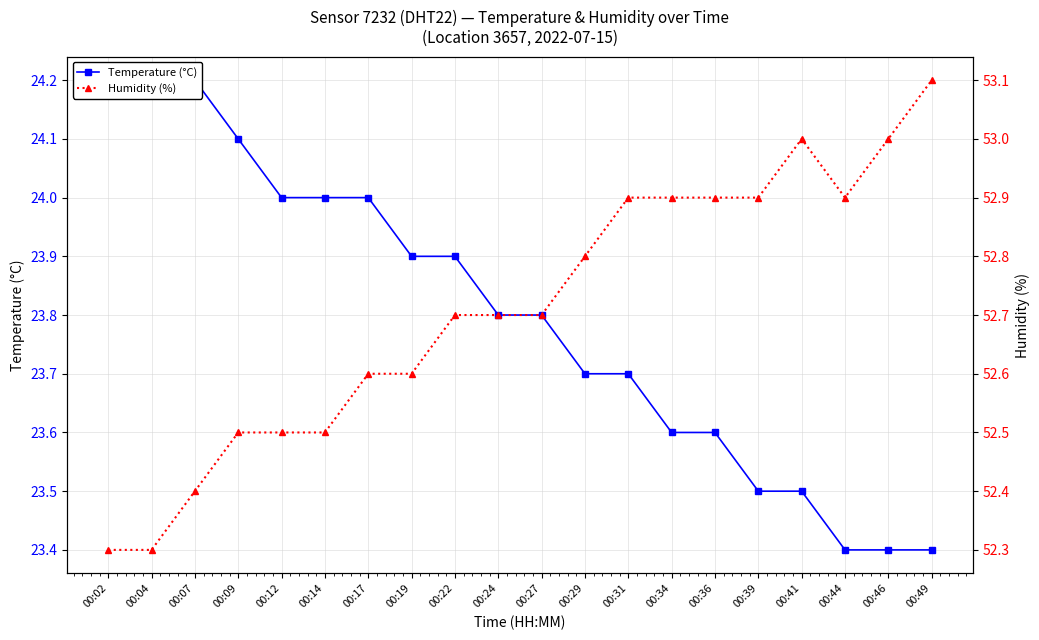

True or false: Temperature (°C) and Humidity (%) intersect in this chart.

False